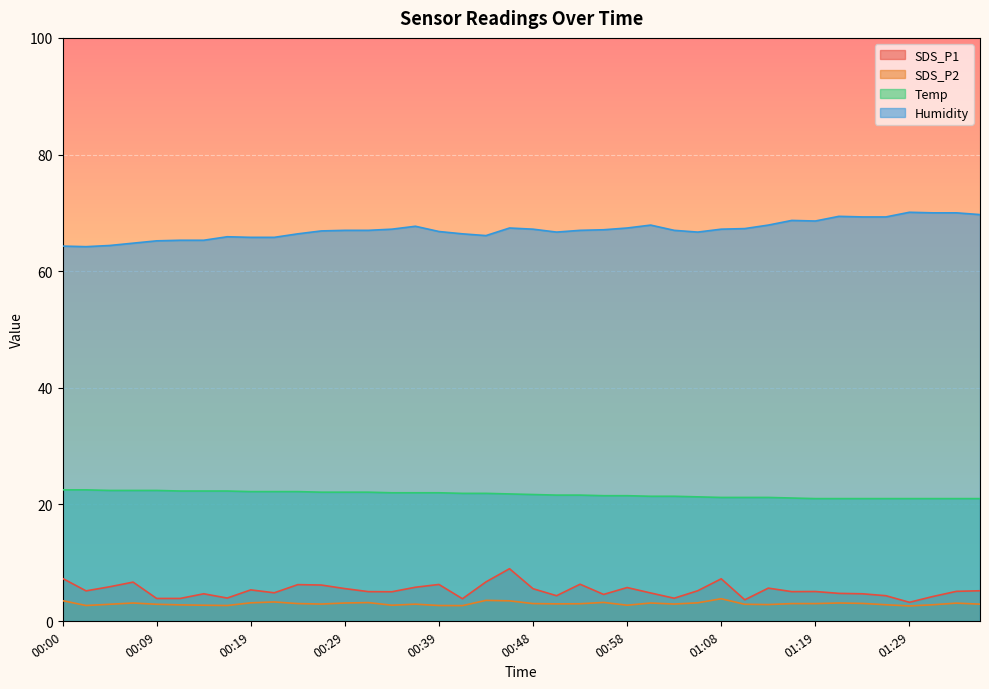

Which category has the highest value across all series?

01:29